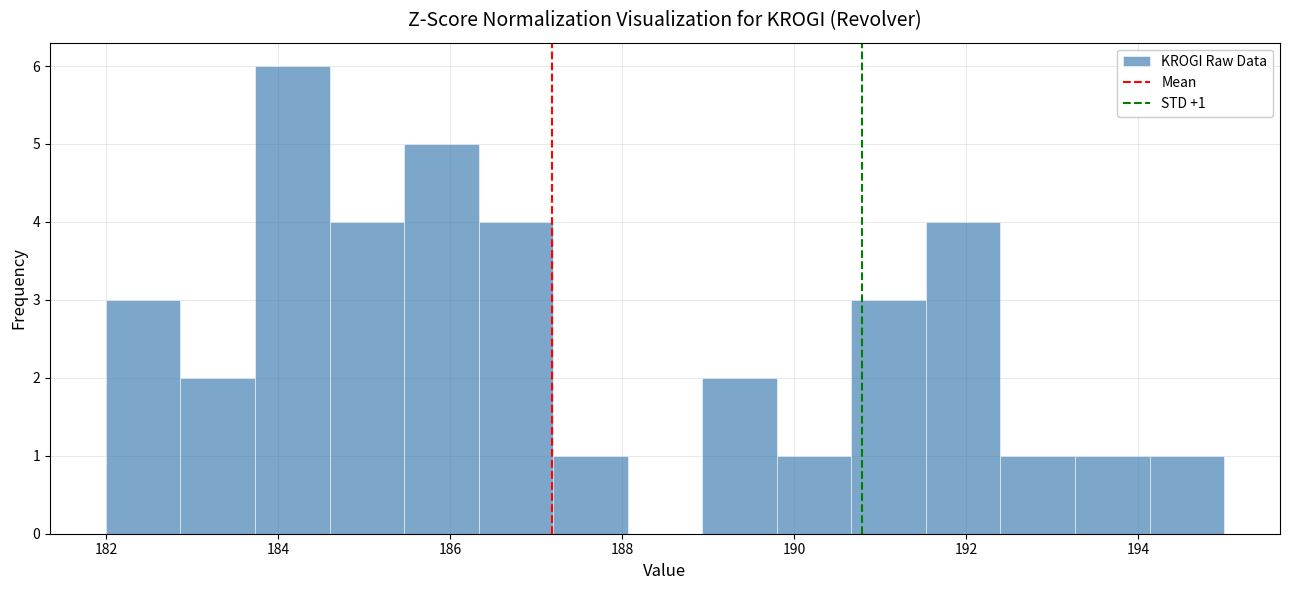

Which range on the x-axis has the tallest bar?

183.8 to 184.6